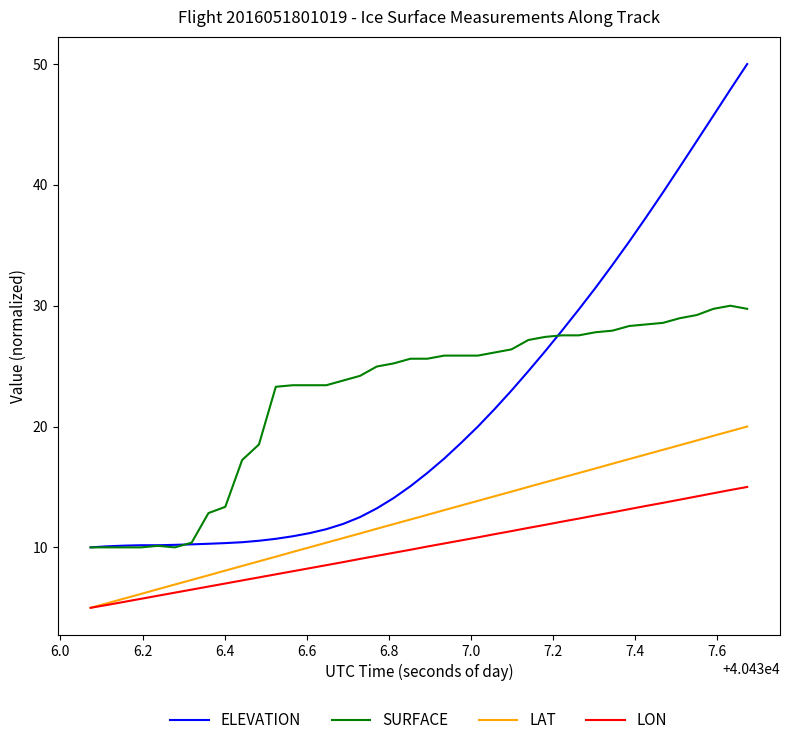

Which series has the widest spread of values?

ELEVATION